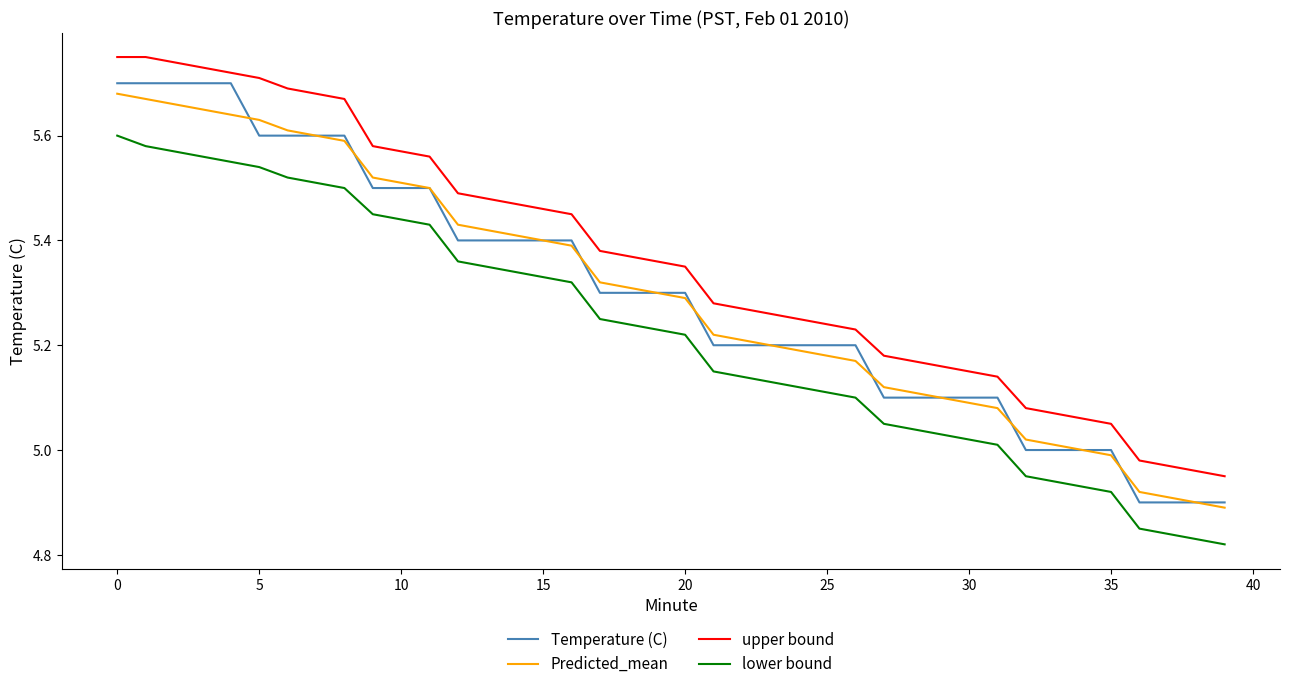

How many lines are shown in the chart?

4